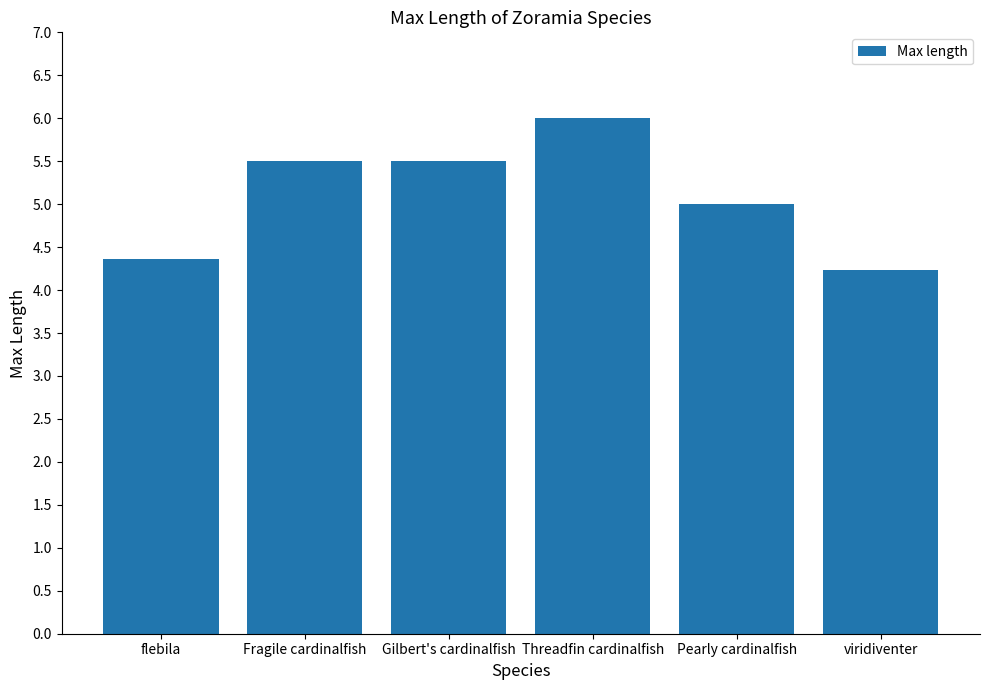

Reading right to left, what are all the values shown in this chart?

4.2	5.0	6.0	5.5	5.5	4.4